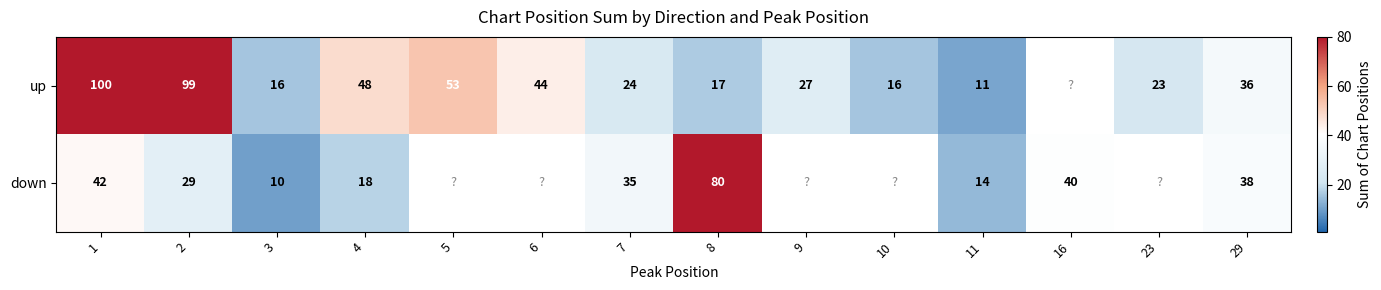

What is the difference between the down values at 16 and 8?

40